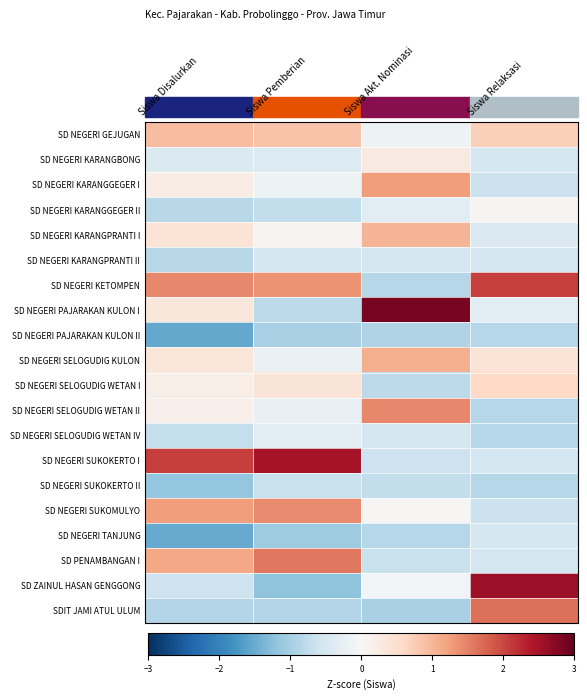

At Siswa Pemberian, list the series in order from largest to smallest.

SD NEGERI SUKOKERTO I, SD PENAMBANGAN I, SD NEGERI SUKOMULYO, SD NEGERI KETOMPEN, SD NEGERI GEJUGAN, SD NEGERI SELOGUDIG WETAN I, SD NEGERI KARANGPRANTI I, SD NEGERI KARANGGEGER I, SD NEGERI SELOGUDIG KULON, SD NEGERI SELOGUDIG WETAN II, SD NEGERI SELOGUDIG WETAN IV, SD NEGERI KARANGBONG, SD NEGERI KARANGPRANTI II, SD NEGERI SUKOKERTO II, SD NEGERI KARANGGEGER II, SD NEGERI PAJARAKAN KULON I, SDIT JAMI ATUL ULUM, SD NEGERI PAJARAKAN KULON II, SD NEGERI TANJUNG, SD ZAINUL HASAN GENGGONG